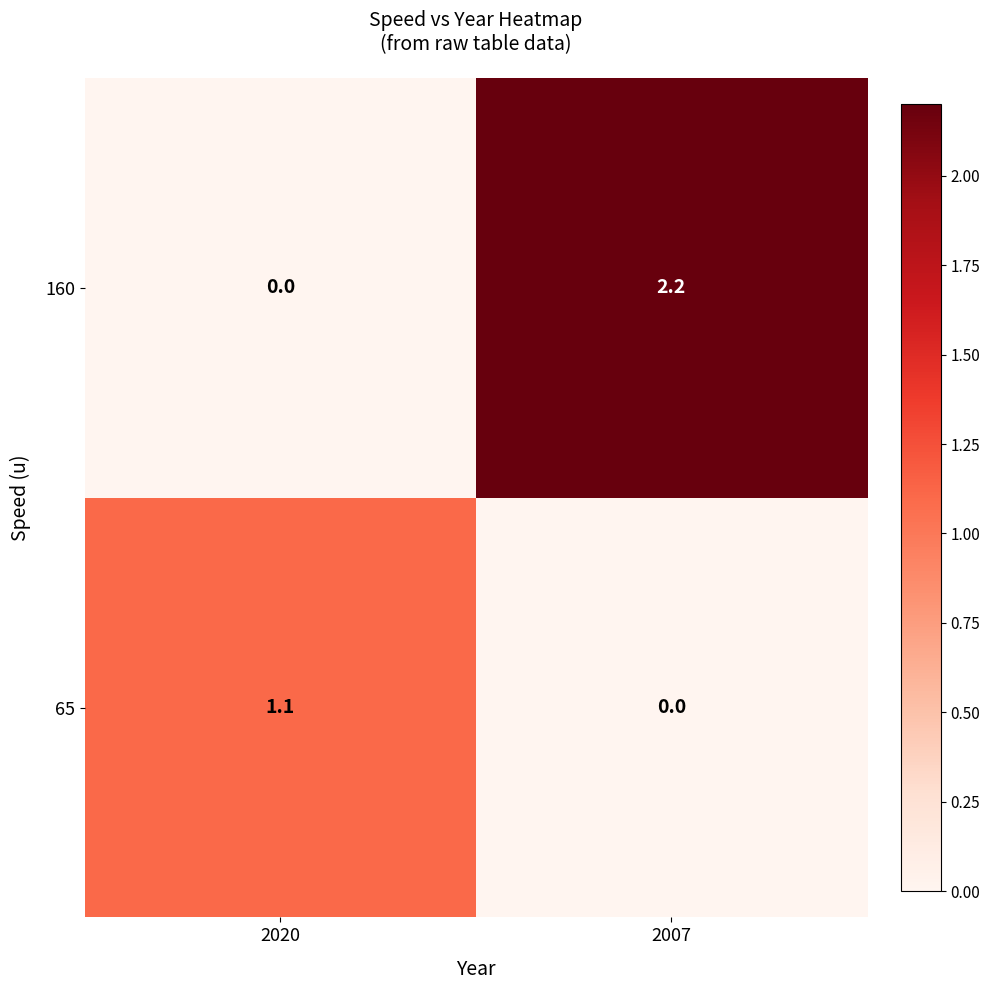

The value of 65 at 2007 is 0.0. True or false?

True